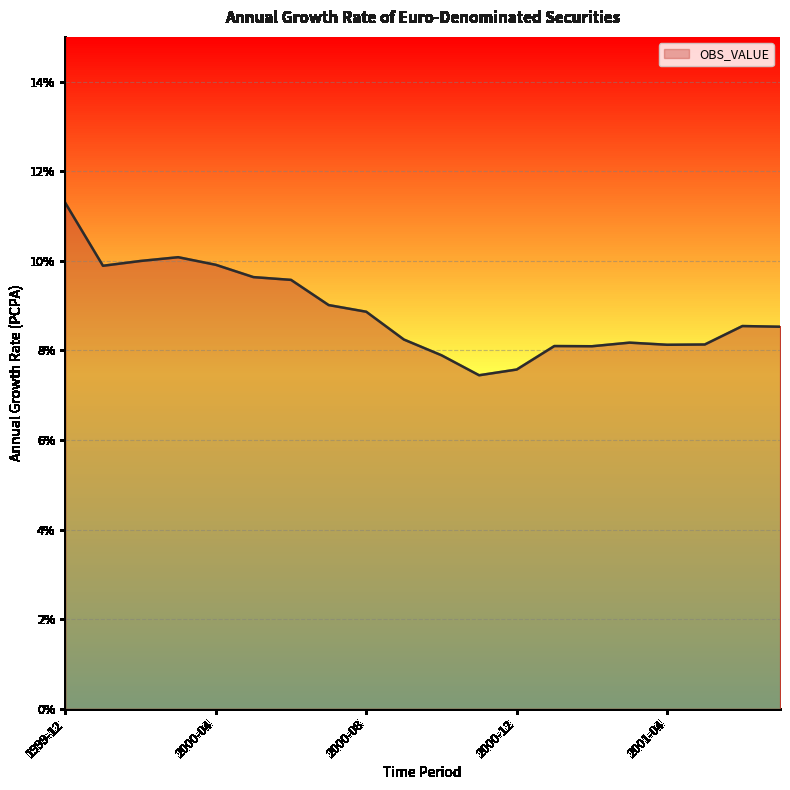

What is the greatest value displayed?

11.3